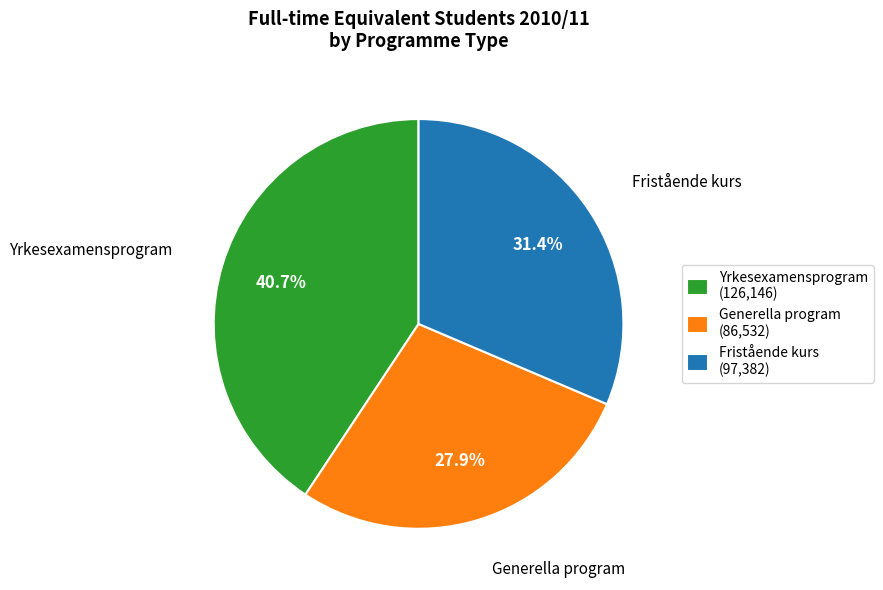

What percentage do Fristående kurs and Generella program together represent?

59.3%